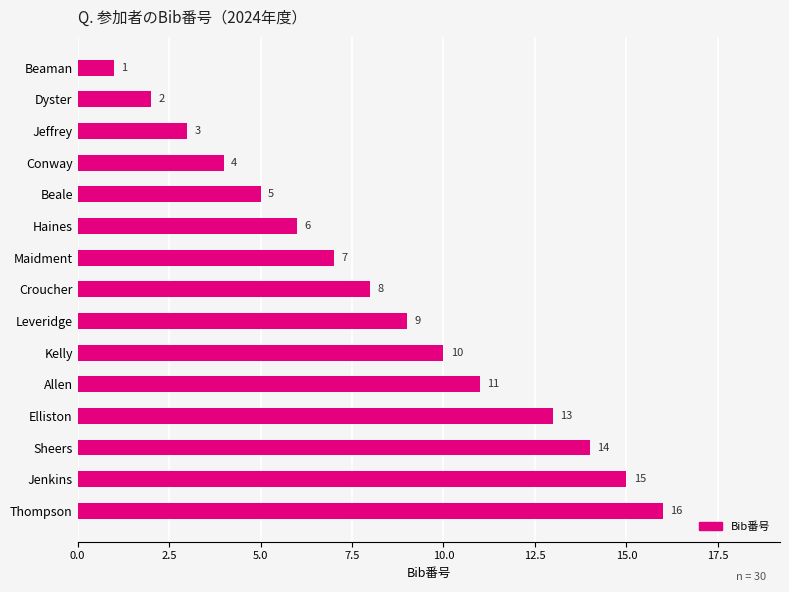

What is the change in value from Dyster to Thompson?

+14